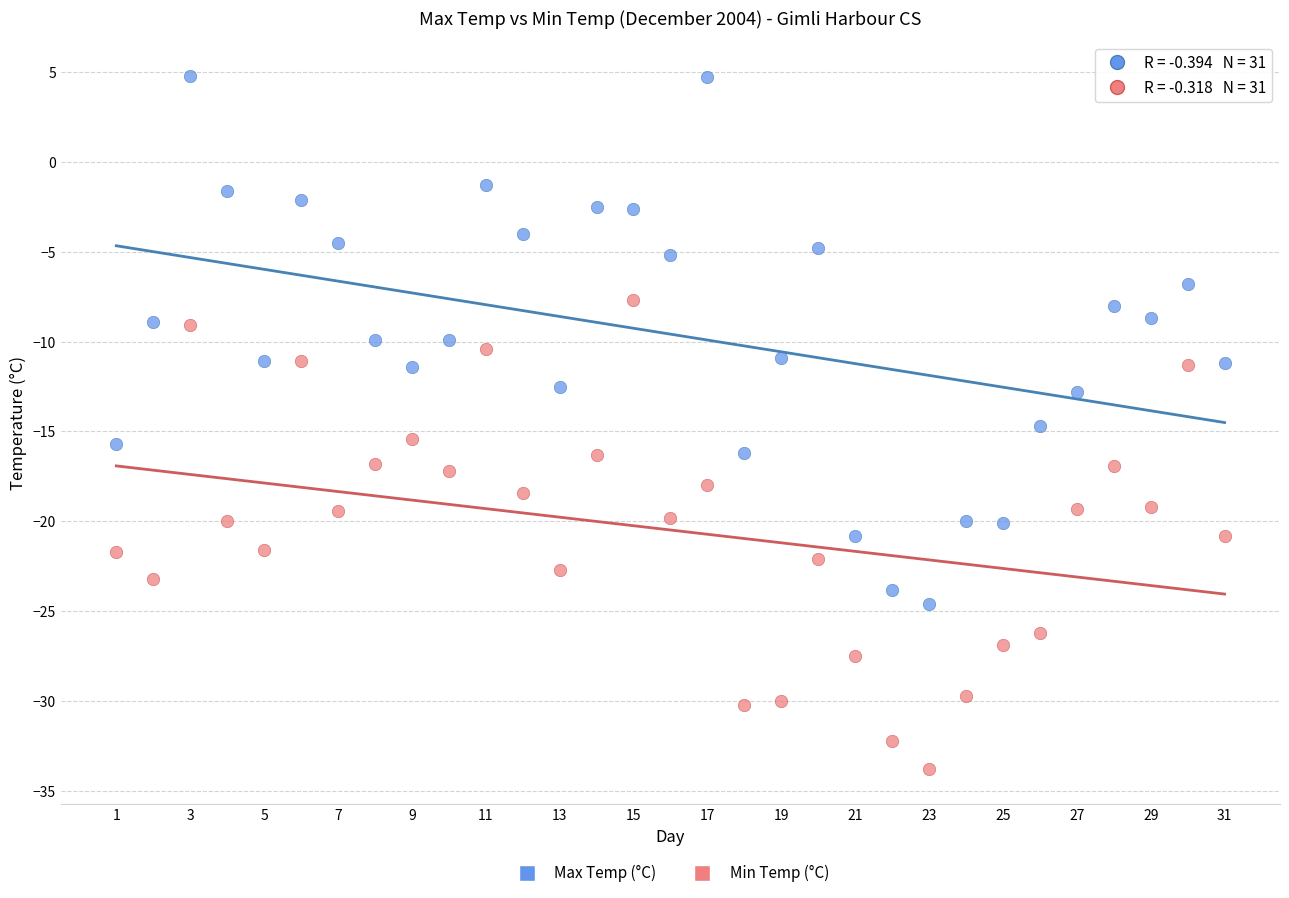

Which series reaches the maximum Y coordinate?

Max Temp (°C)